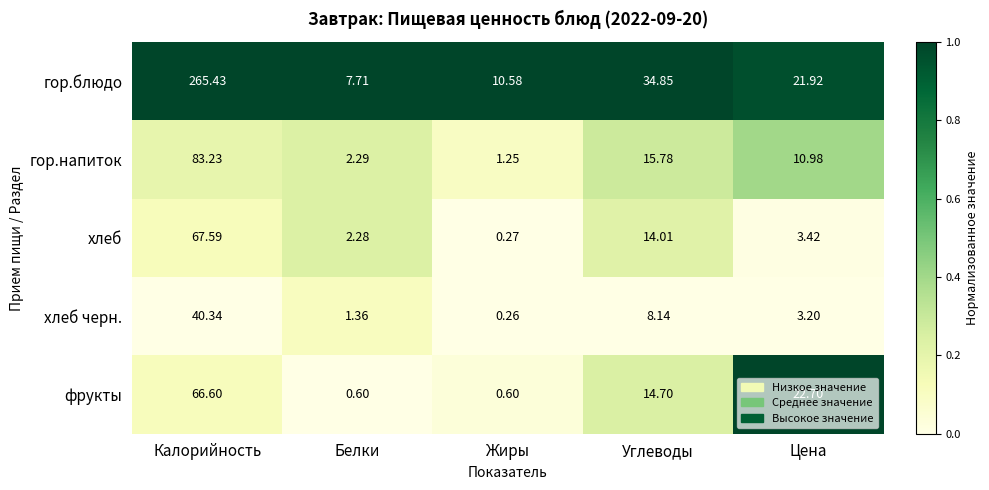

Which series has the widest spread of values?

гор.блюдо